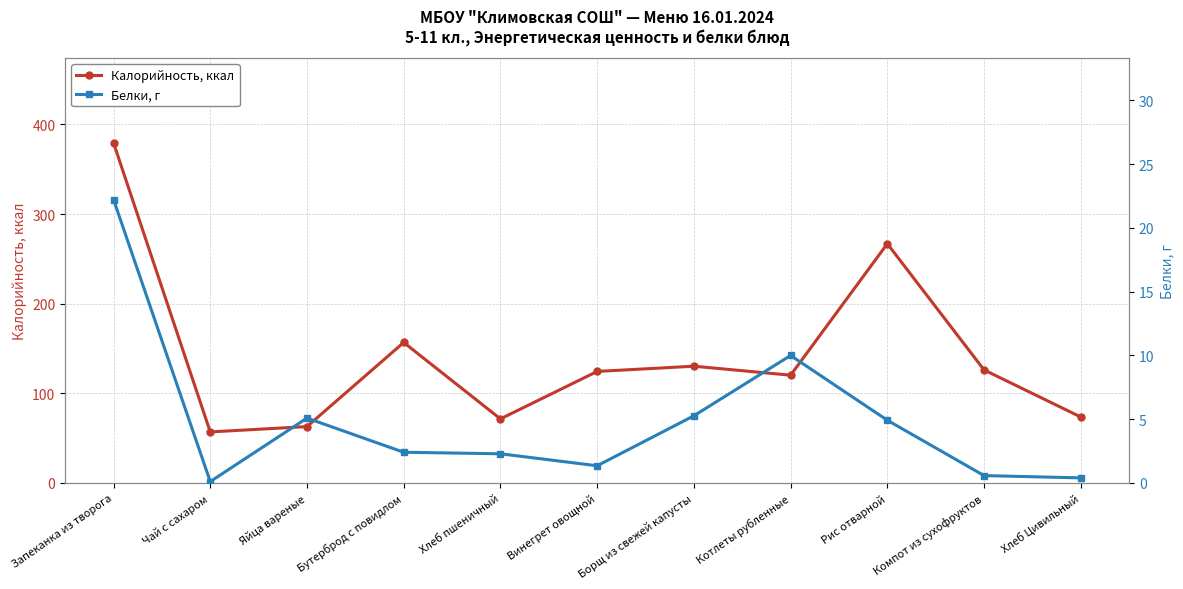

Between Хлеб пшеничный and Компот из сухофруктов, which is larger?

Компот из сухофруктов